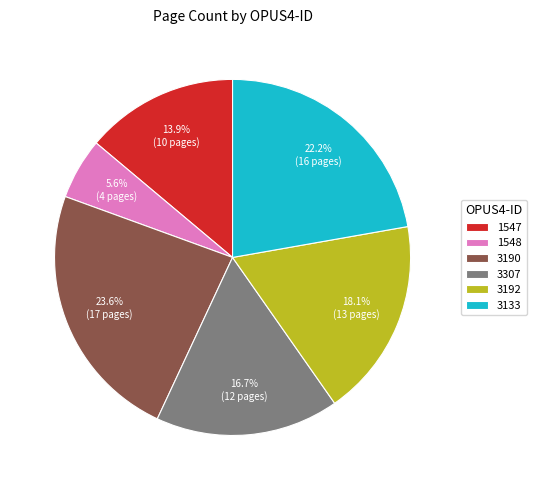

To the nearest percent, what percentage of the pie is 3133?

22%